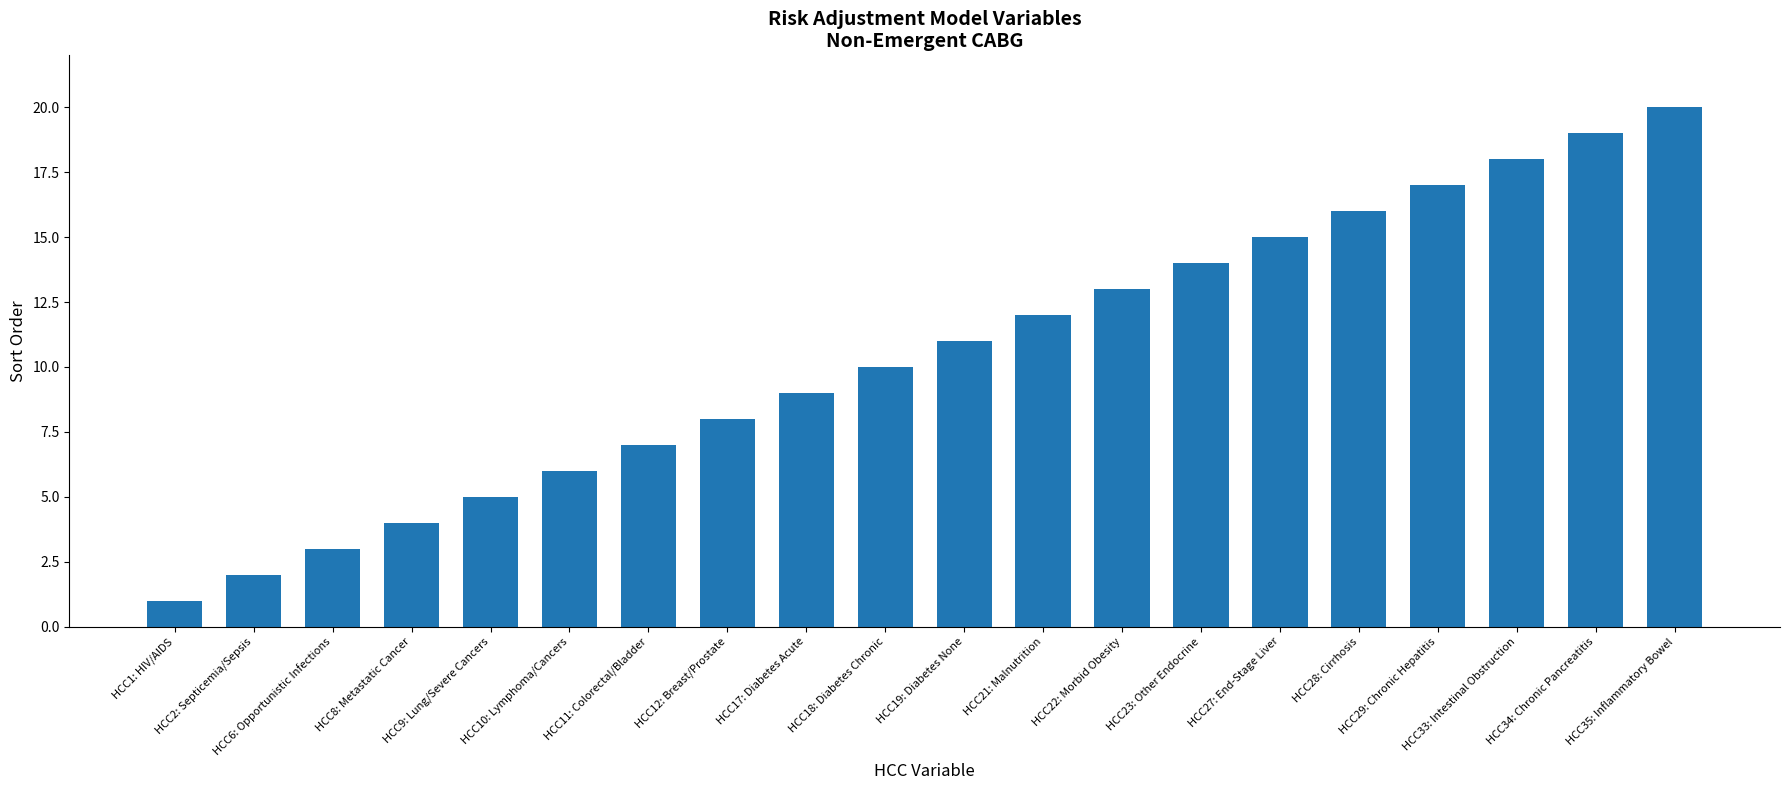

What is the change in value from HCC17: Diabetes Acute to HCC19: Diabetes None?

+2